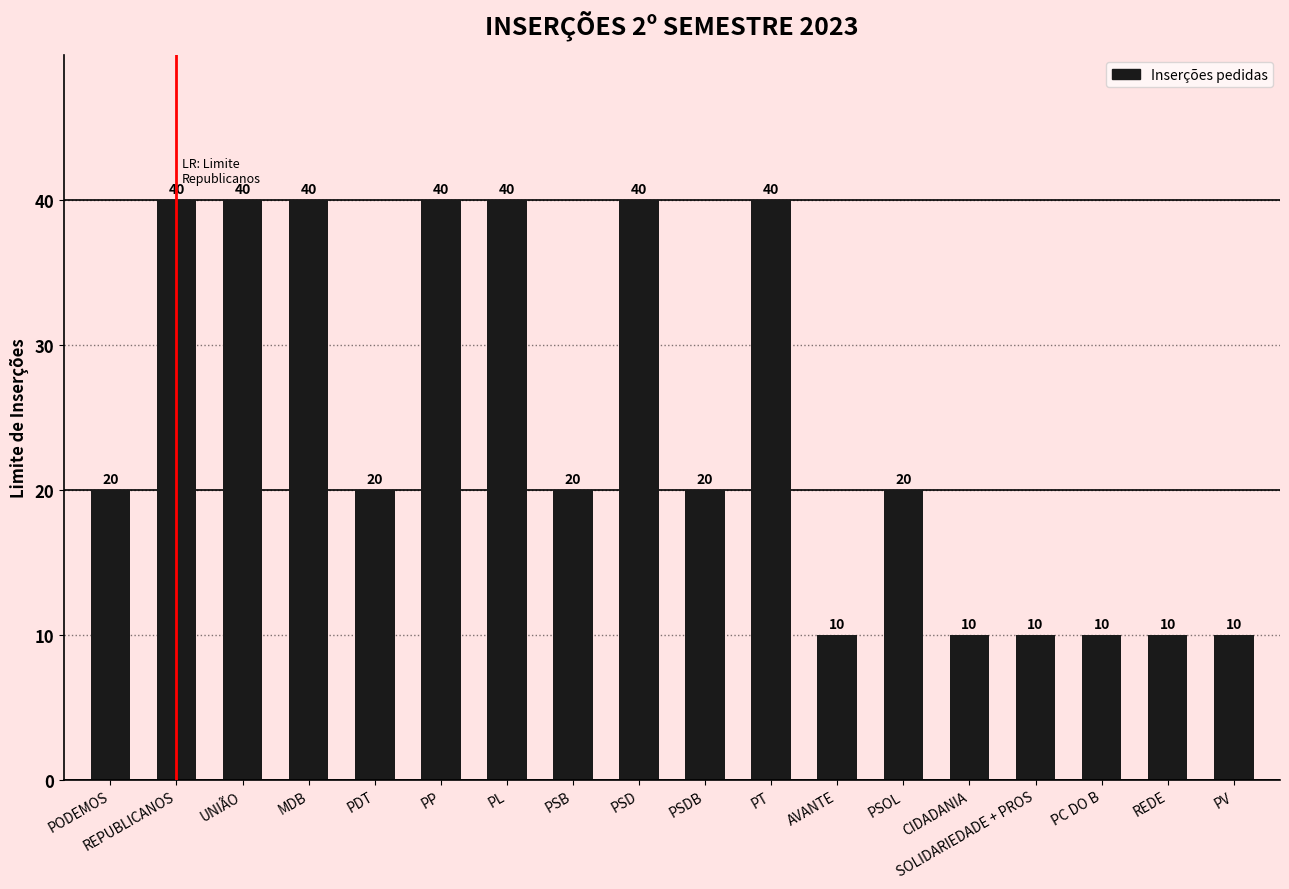

What position from the left is PODEMOS?

1